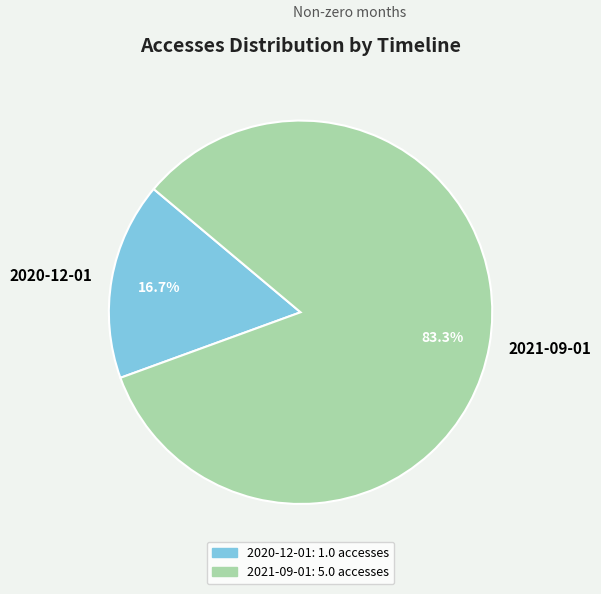

Rank the categories by value from highest to lowest.

2021-09-01, 2020-12-01